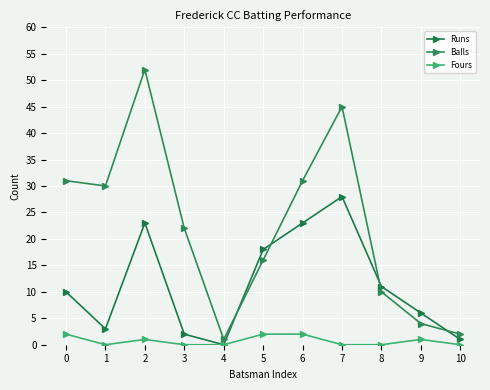

What is the difference between the maximum and second lowest values in the Fours series?

2